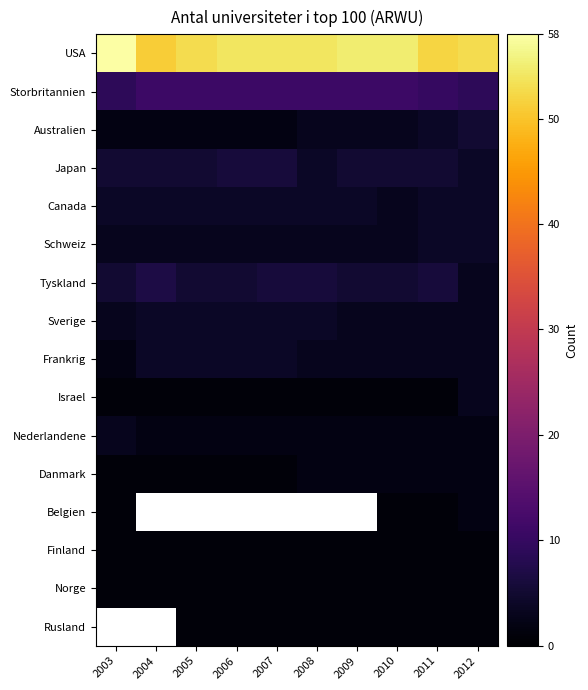

What is the minimum value shown in the chart?

1.0